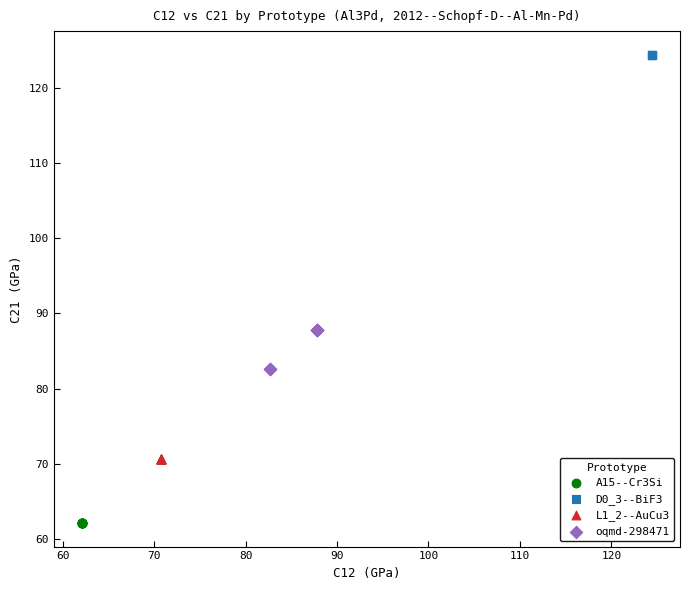

Which series contains the lowest Y value?

A15--Cr3Si